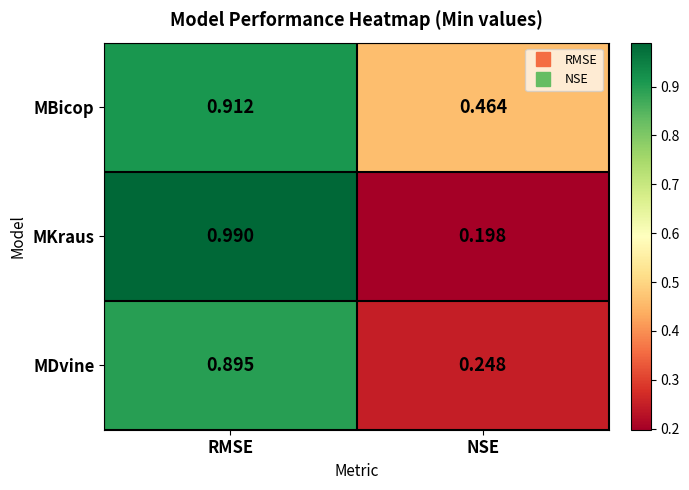

Between RMSE and NSE, which series saw the biggest shift?

MKraus